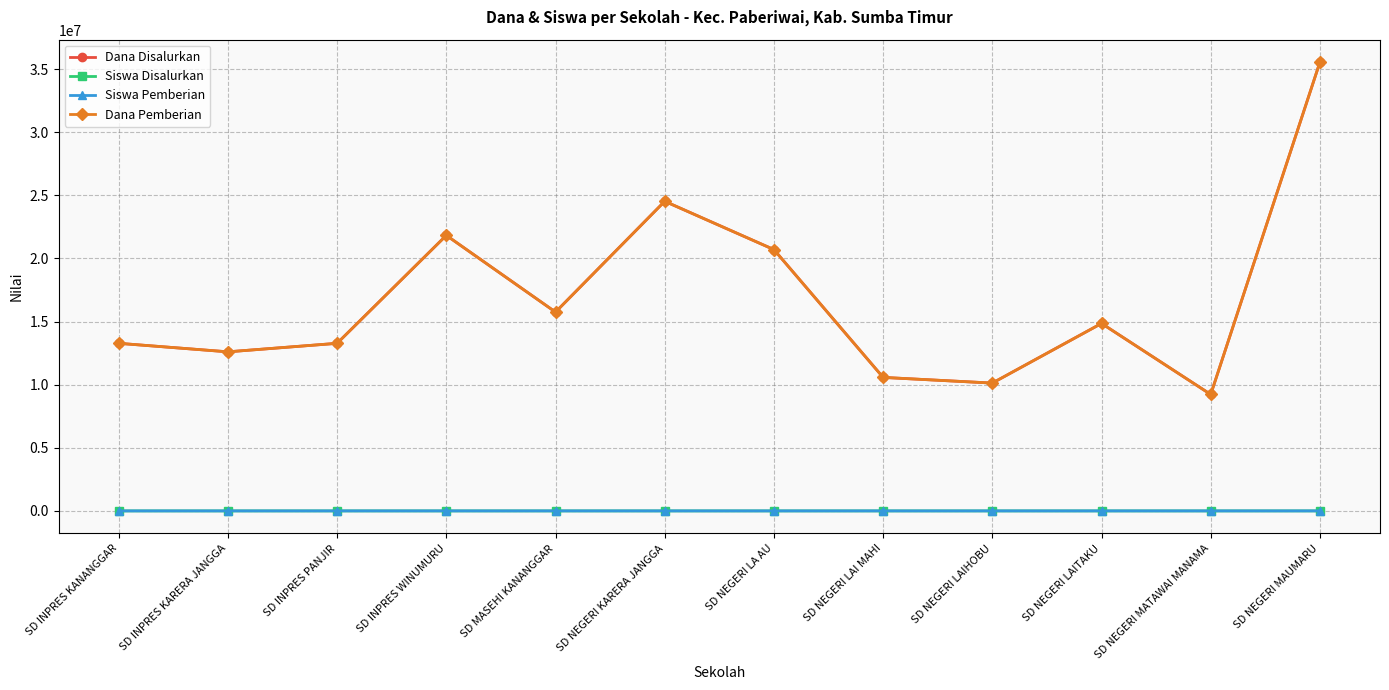

How many values in the Dana Pemberian series exceed 14850000?

5